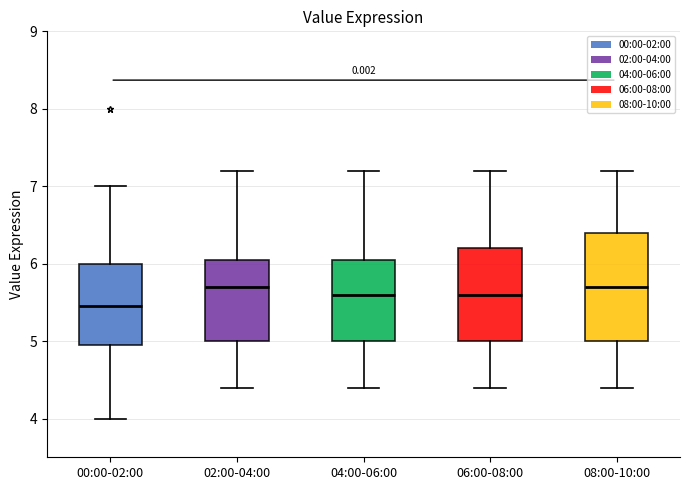

Comparing the boxes themselves (not the whiskers), which one is the tallest?

08:00-10:00